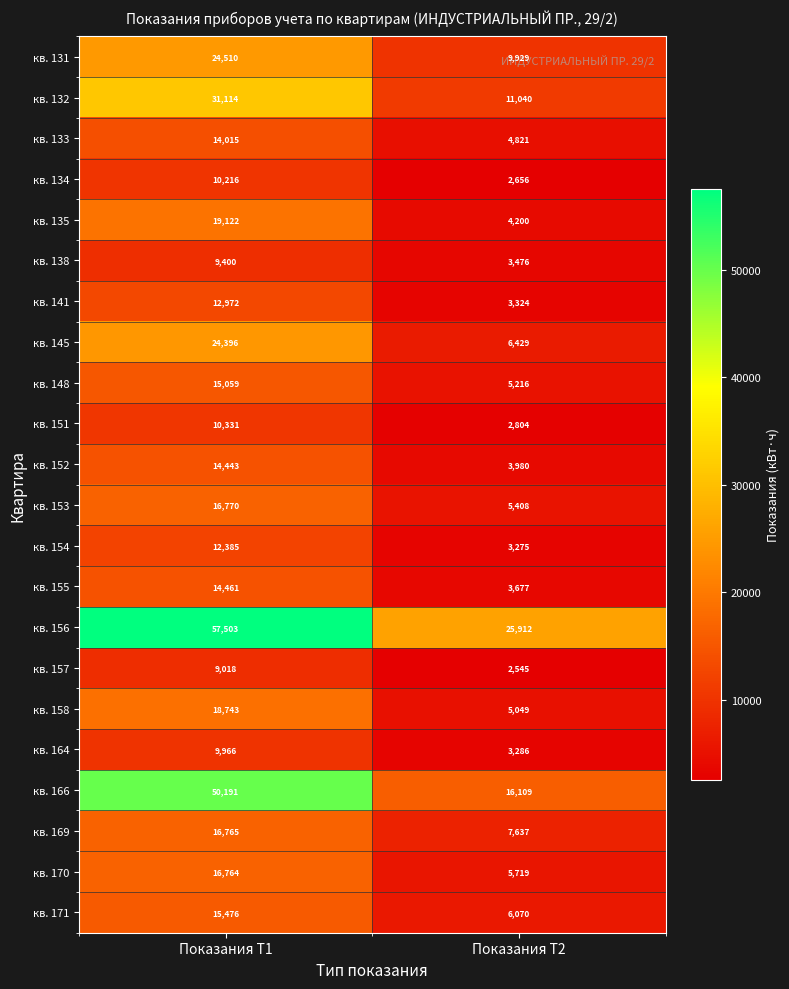

Count the number of categories in the chart.

2